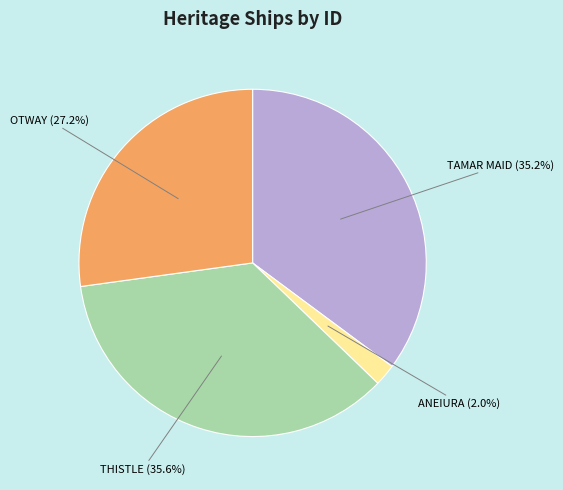

Is there any slice that represents more than half of the pie?

No